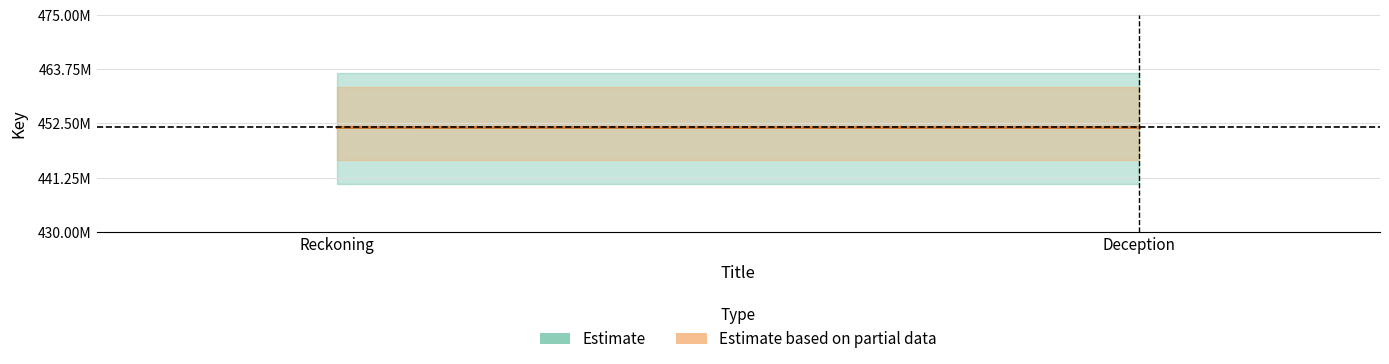

Read the Estimate value at Reckoning.

451661268